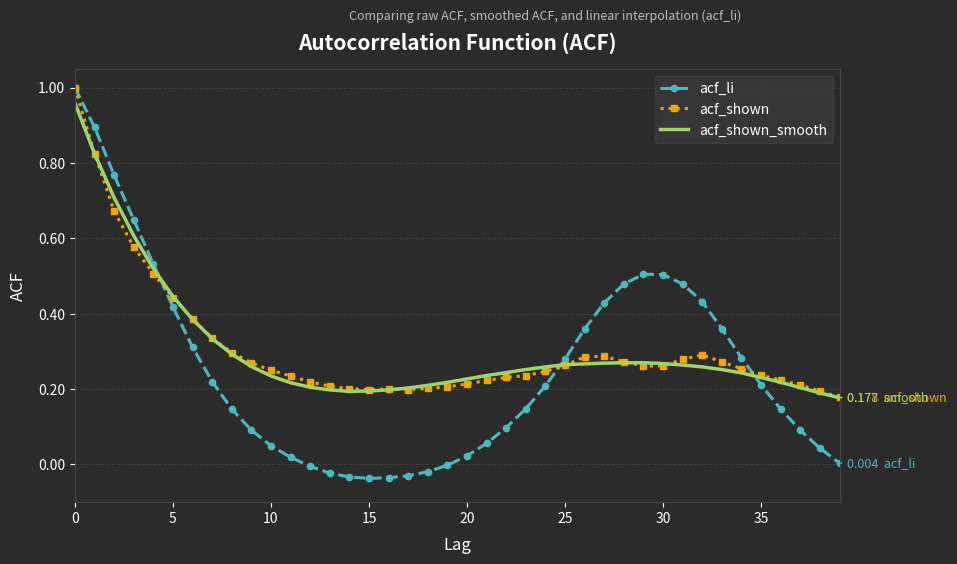

Which series has the widest spread of values?

acf_li